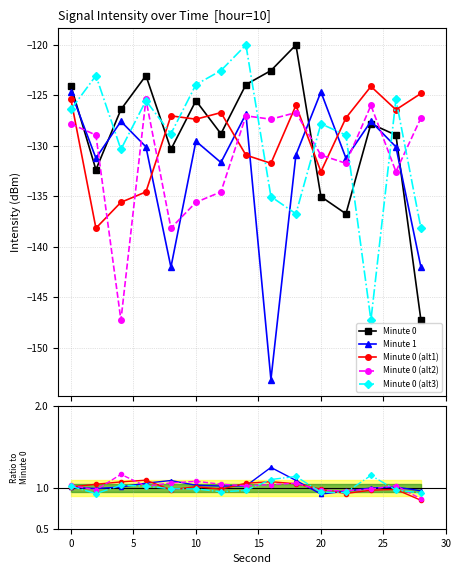

What is the average value of the Minute 0 series?

-128.9